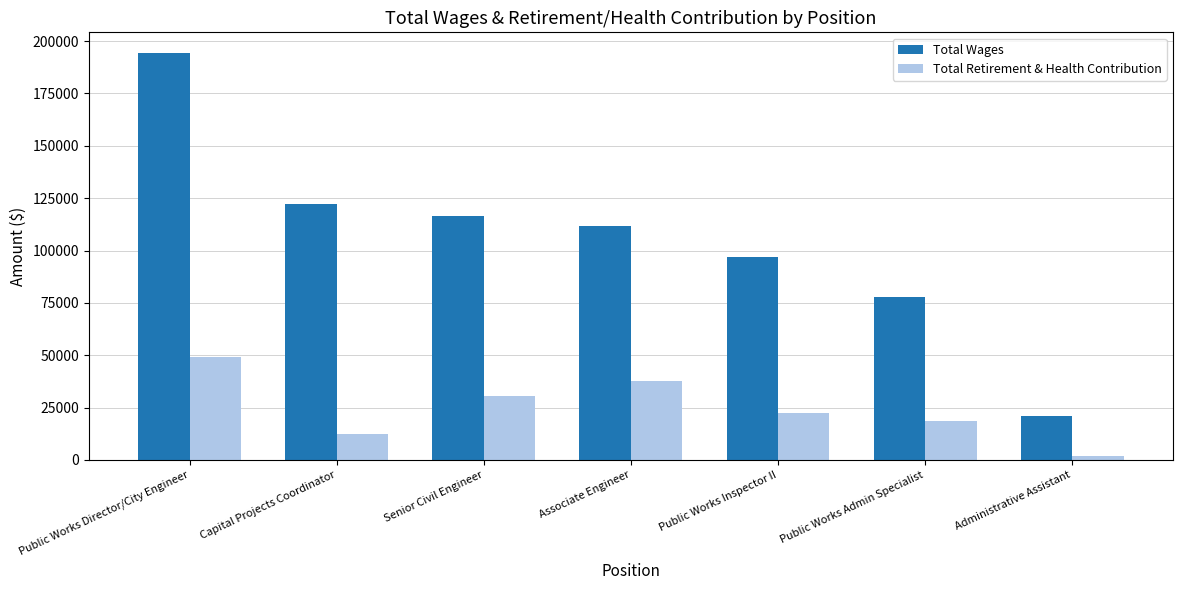

At which category is the sum across all series the highest?

Public Works Director/City Engineer